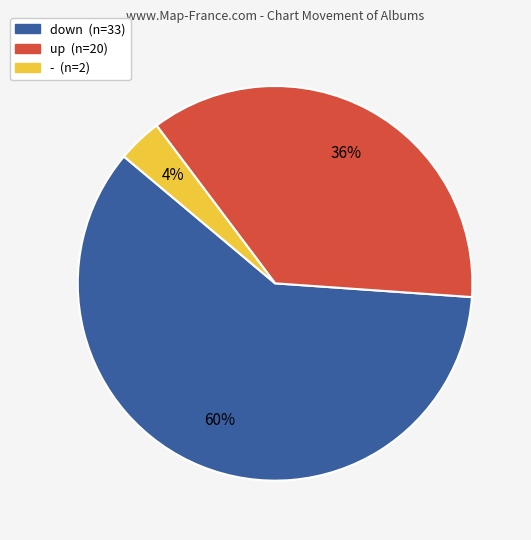

To the nearest percent, what is the difference between the largest and smallest slice percentages?

56%